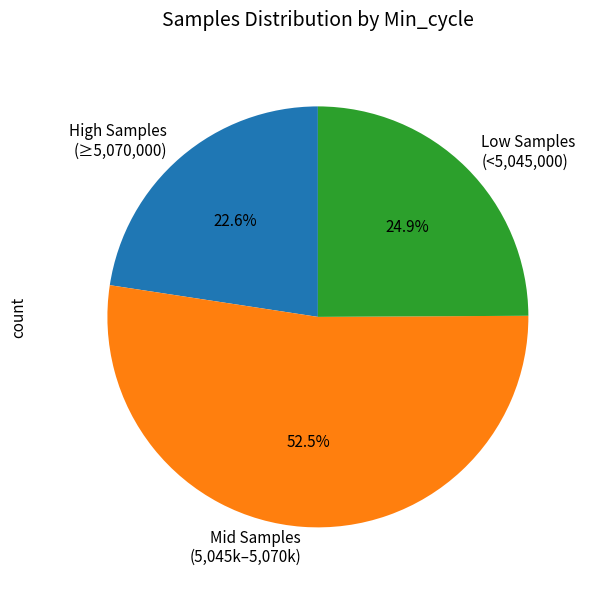

Rank the categories by value from lowest to highest.

High Samples (≥5,070,000), Low Samples (<5,045,000), Mid Samples (5,045k–5,070k)